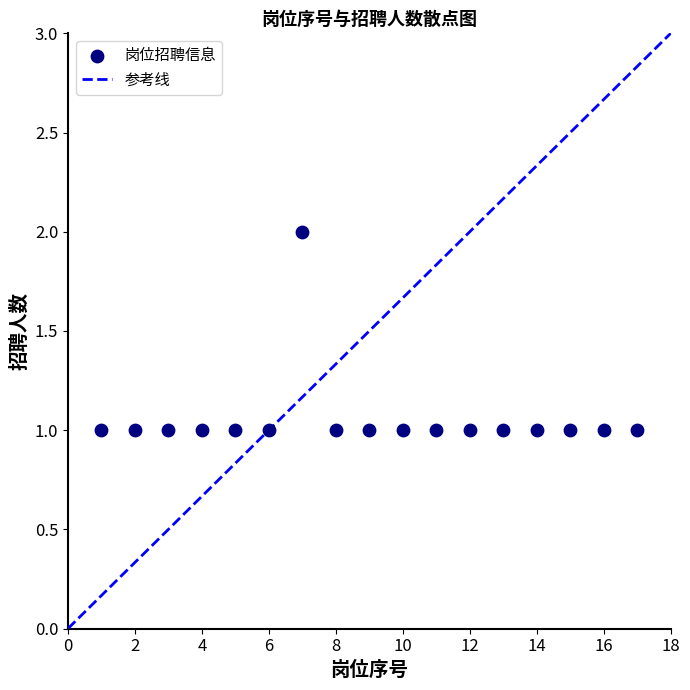

What is the range of X values (max minus min)?

16